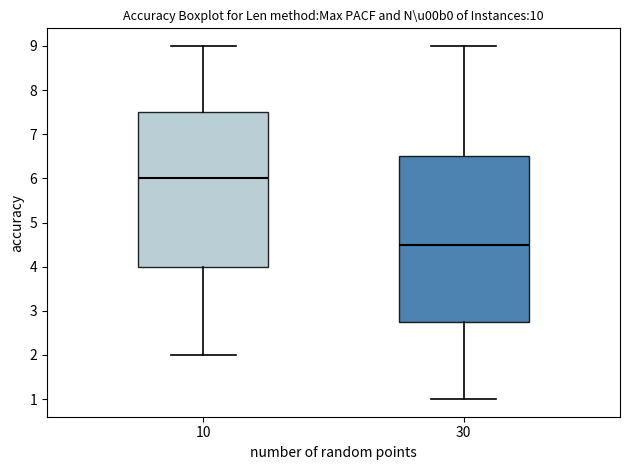

Reading left to right, read every box against the y-axis: the position of its median line, the range the box covers, and the ends of its whiskers. The values are not printed on the chart, so give them approximately, as read against the axis.

10: median 6.0, box 4.0 to 7.5, whiskers 2.0 to 9.0
30: median 4.5, box 2.8 to 6.5, whiskers 1.0 to 9.0